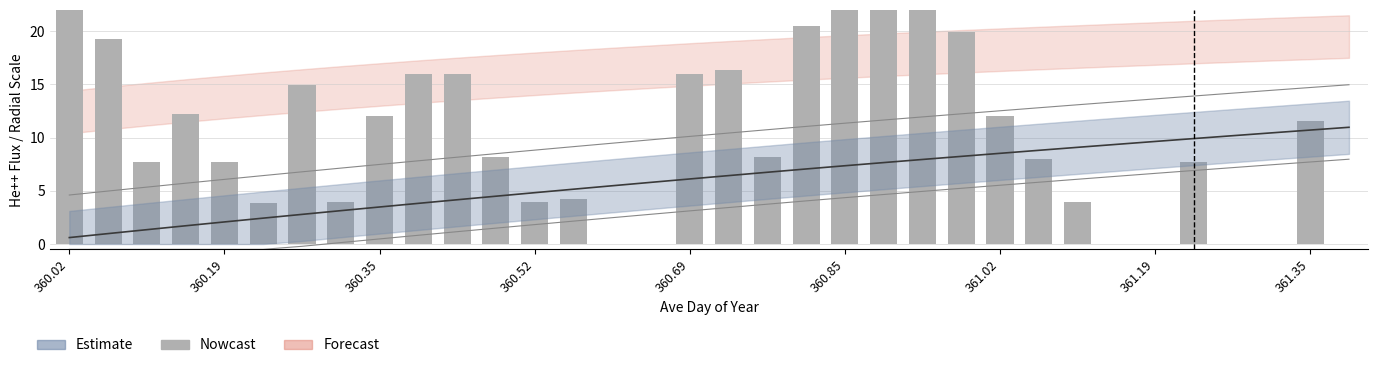

Approximately how many times larger is the value at 360.69 compared to 22?

0.2